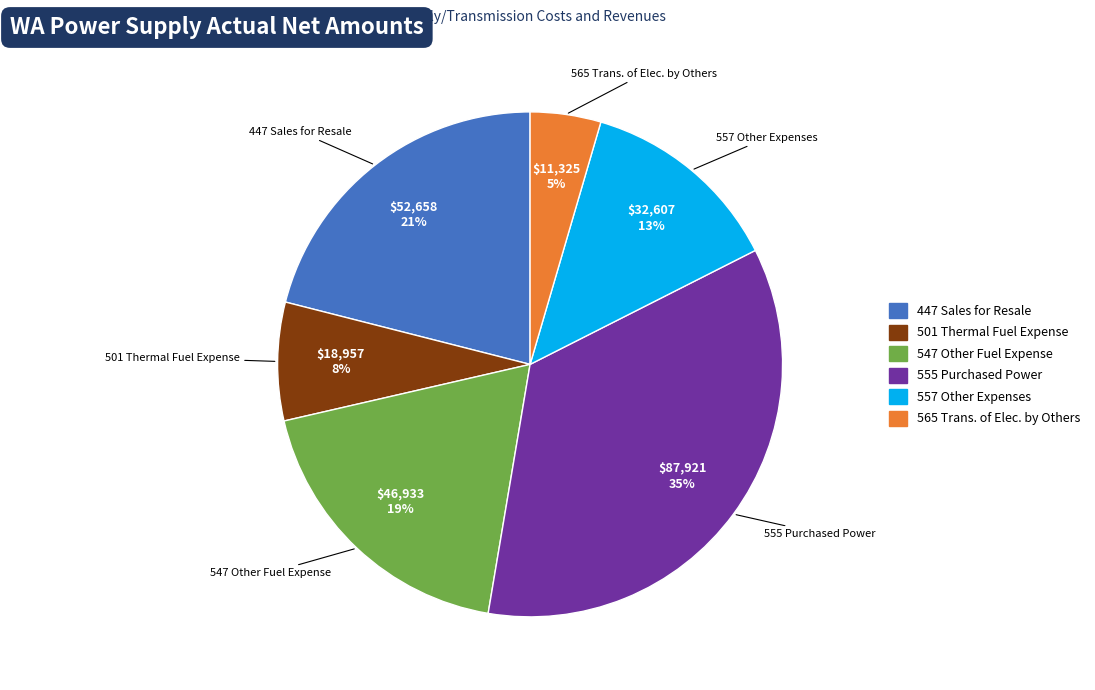

What is the largest slice in the pie chart?

555 Purchased Power